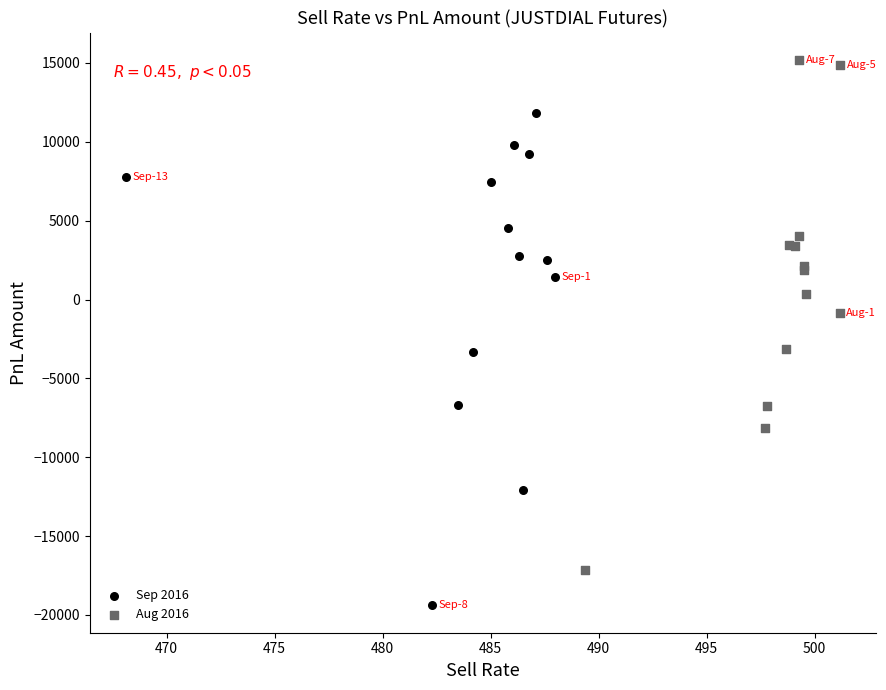

Which series reaches the minimum Y coordinate?

Sep 2016